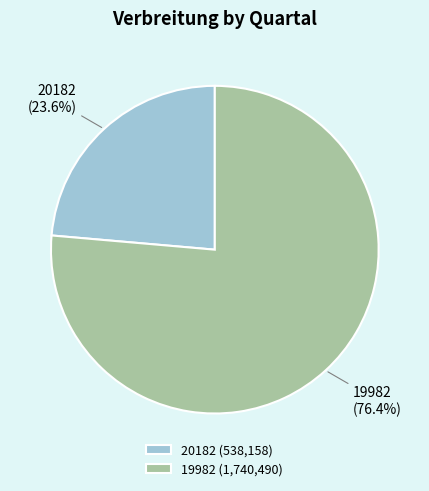

What percentage is NOT represented by 19982?

23.6%